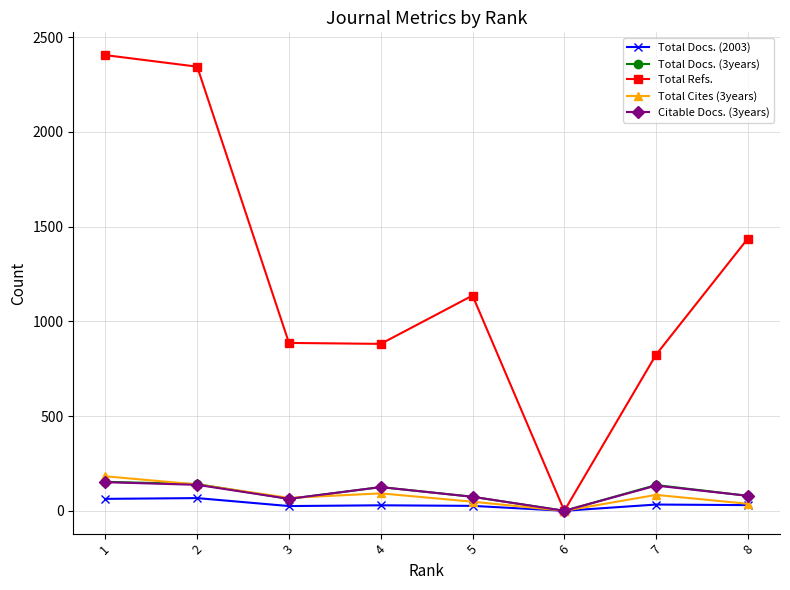

What is the greatest value displayed?

2405